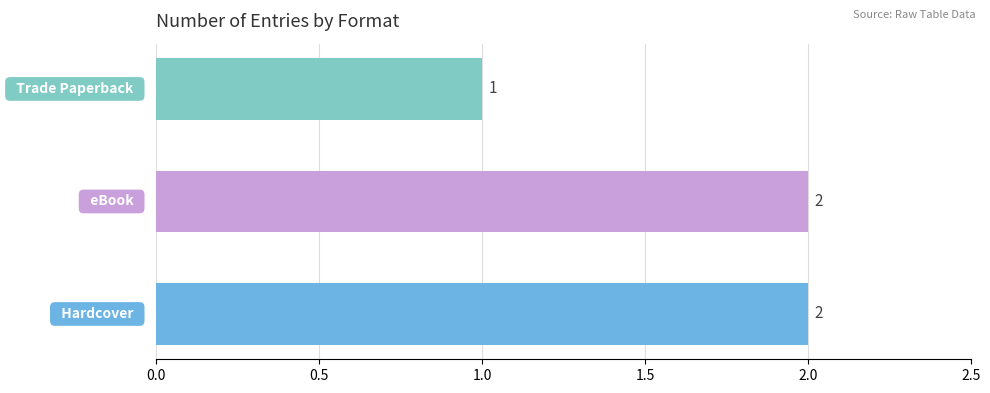

How many values are between 1 and 2?

3